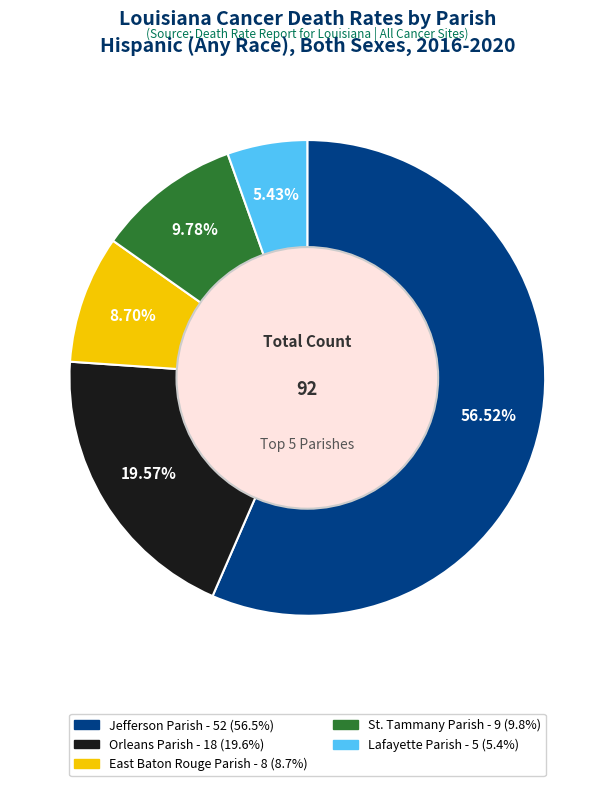

Does Jefferson Parish represent more than half of the total?

Yes